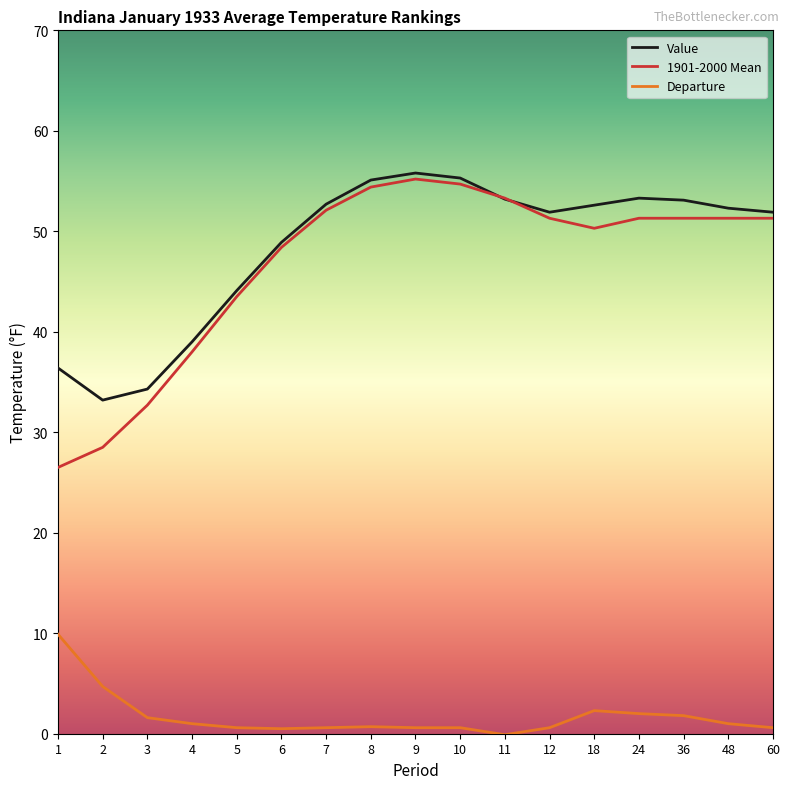

The value of Value at 11 is 94.7. True or false?

False